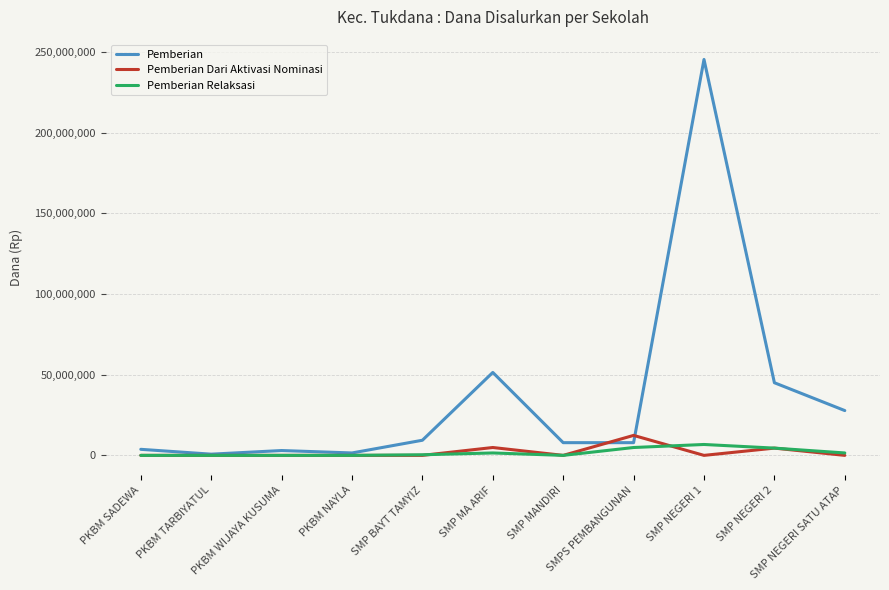

How many values in the Pemberian Dari Aktivasi Nominasi series exceed 0?

3